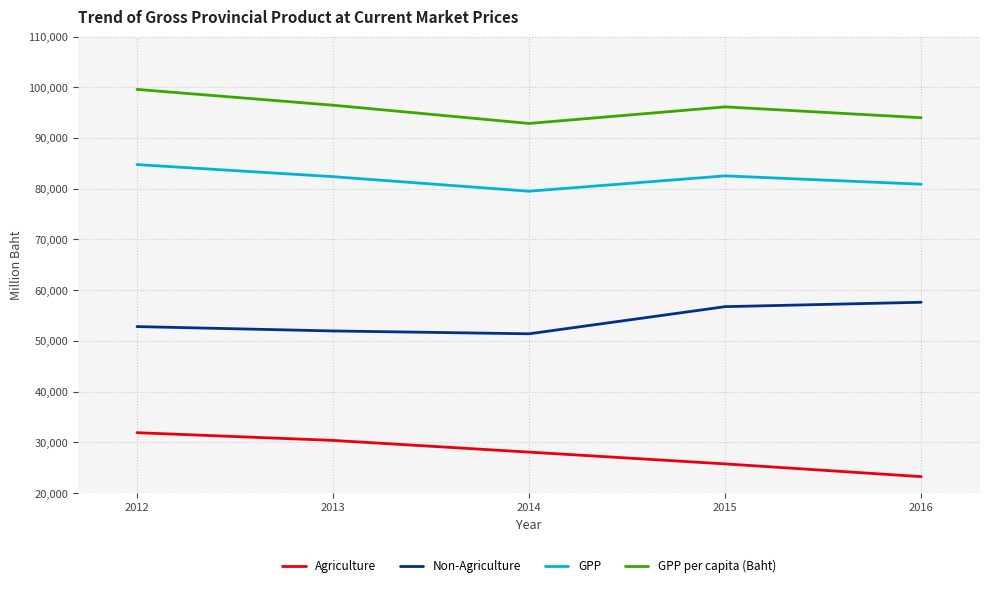

What is the difference between the Non-Agriculture values at 2015 and 2013?

4789